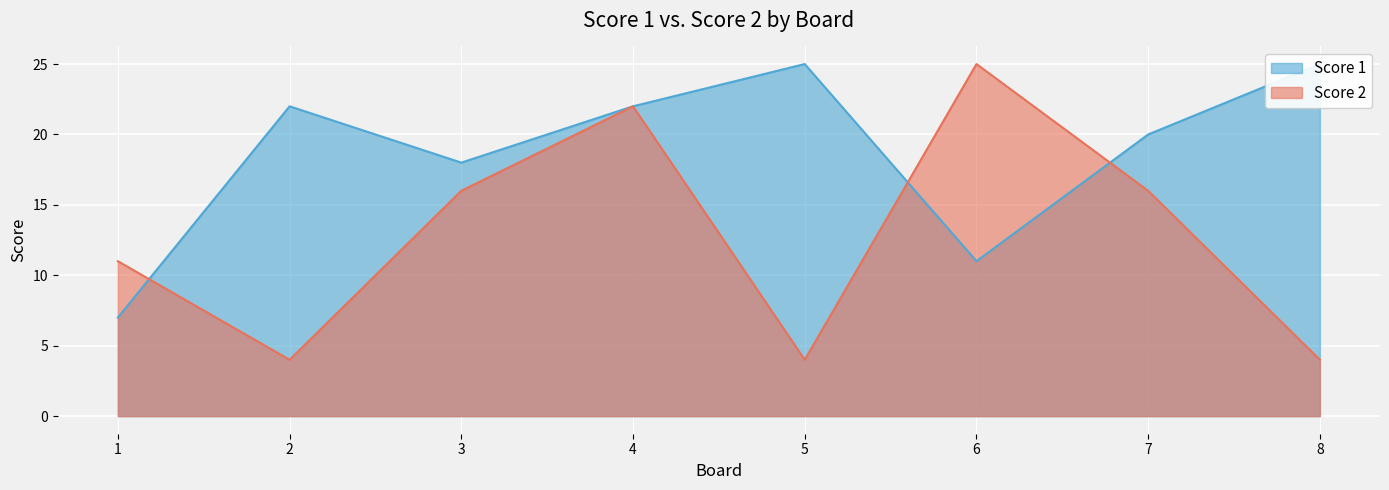

The value of Score 2 at 1 is 16. True or false?

False